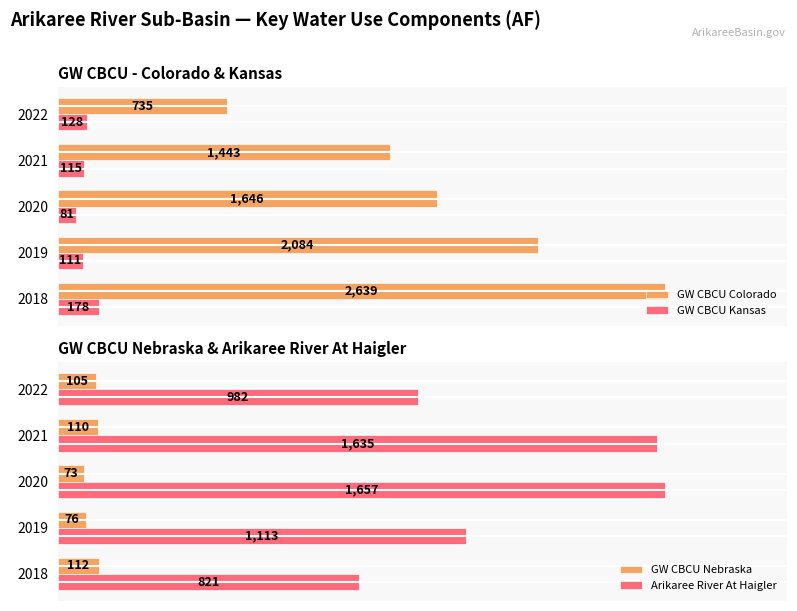

Reading left to right, extract all data points from this chart.

GW CBCU Colorado: 2639	2084	1646	1443	735
GW CBCU Kansas: 178	111	81	115	128
GW CBCU Nebraska: 112	76	73	110	105
Arikaree River At Haigler: 821	1113	1657	1635	982